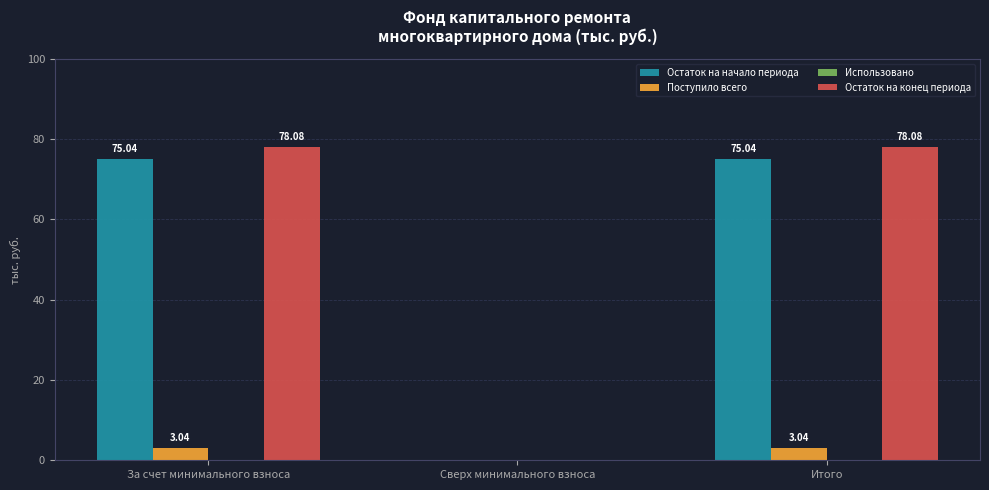

Between Сверх минимального взноса and Итого, which series saw the biggest shift?

Остаток на конец периода